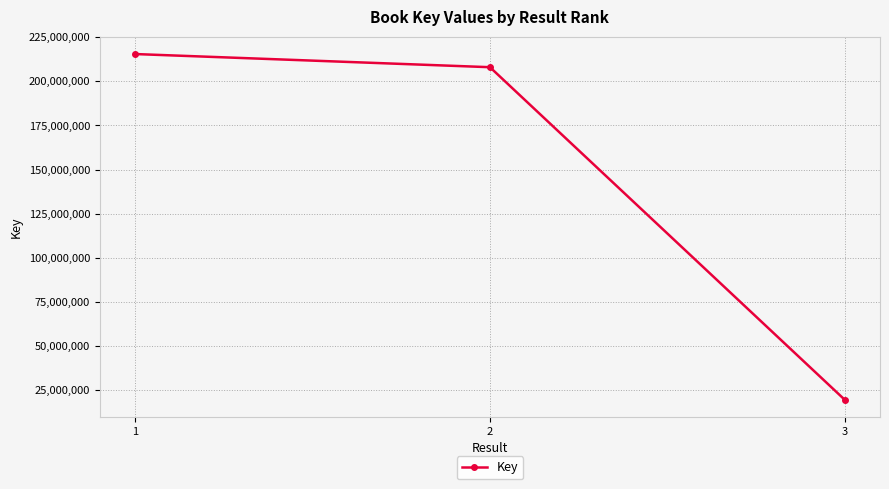

At which label does the data first exceed 208020200?

1